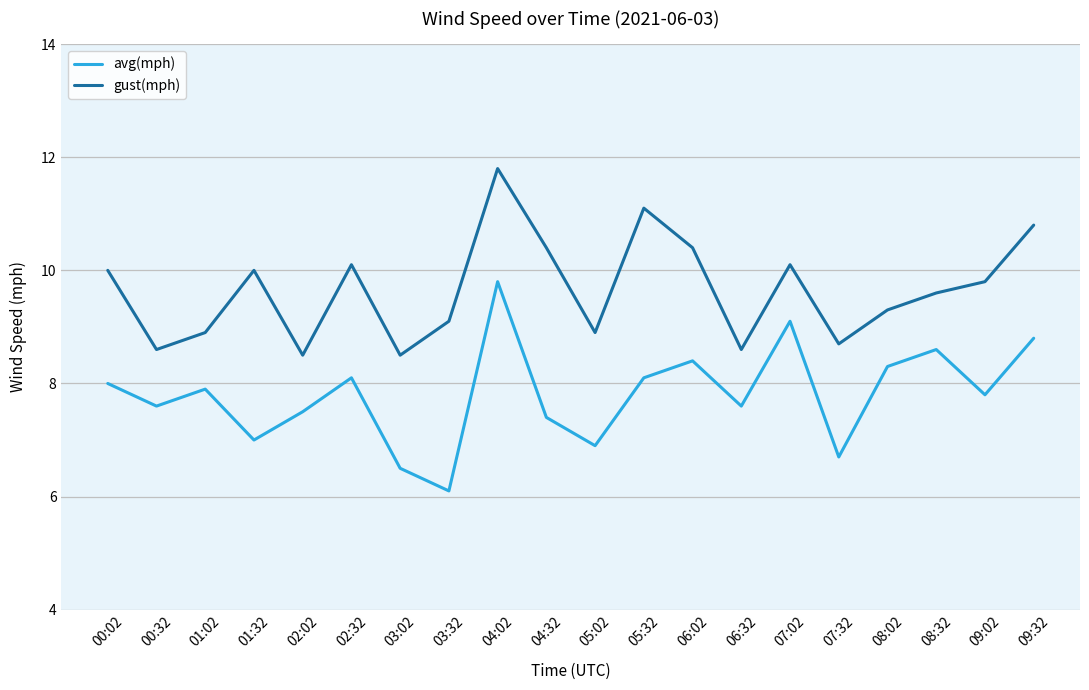

At 02:32, list the series in order from largest to smallest.

gust(mph), avg(mph)